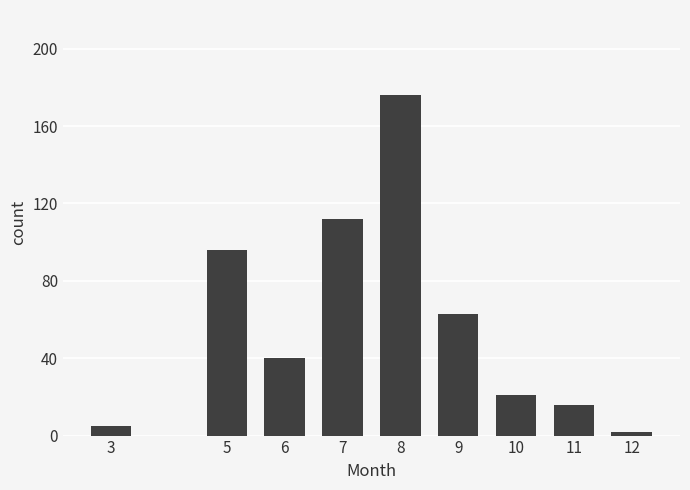

At which label is the value closest to 89?

5